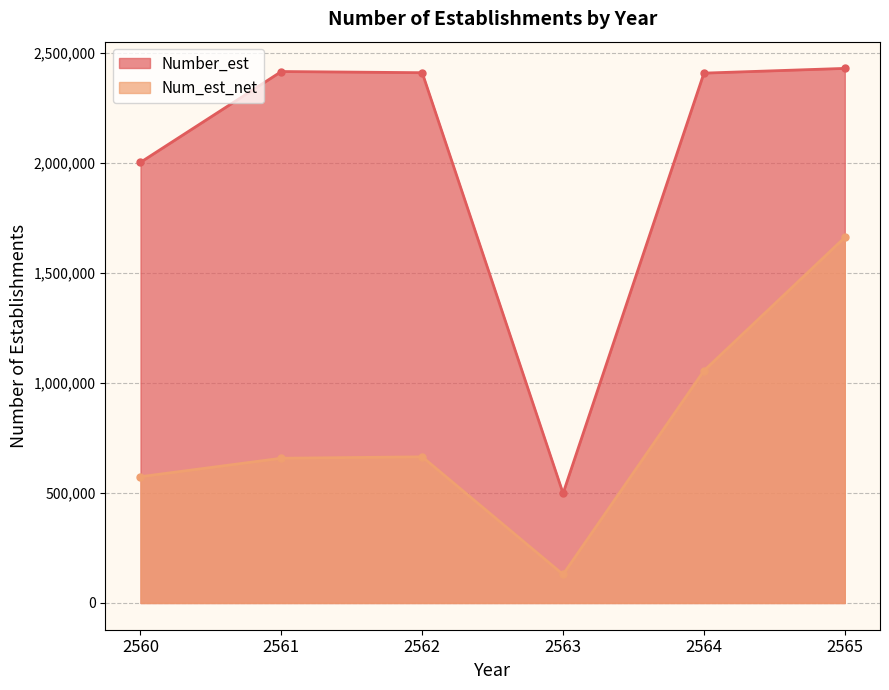

What are all the series names shown in the legend?

Number_est, Num_est_net